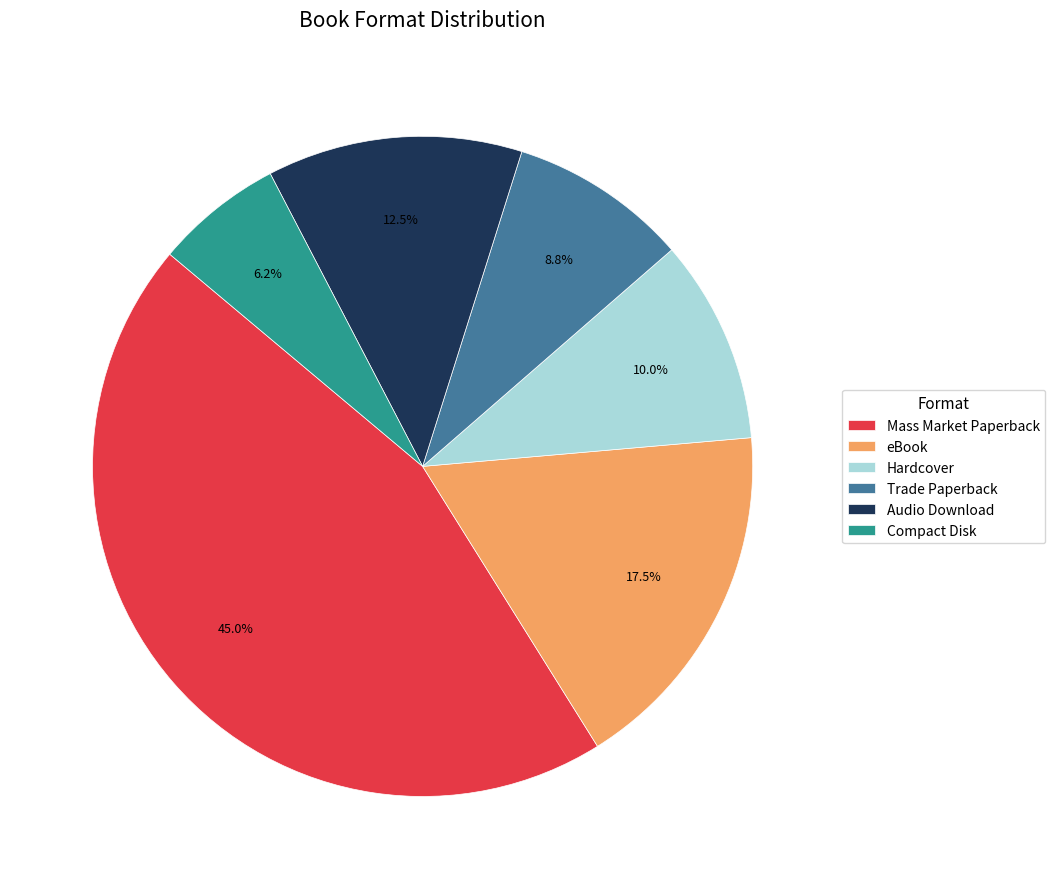

Count the number of slices in the pie.

6